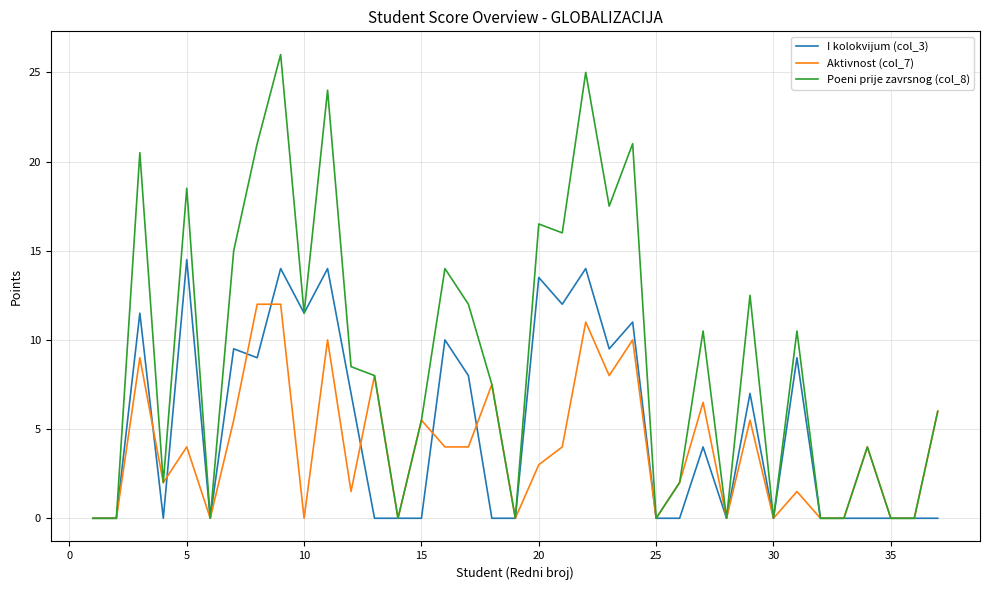

Which series has the largest total across all categories?

Poeni prije zavrsnog (col_8)